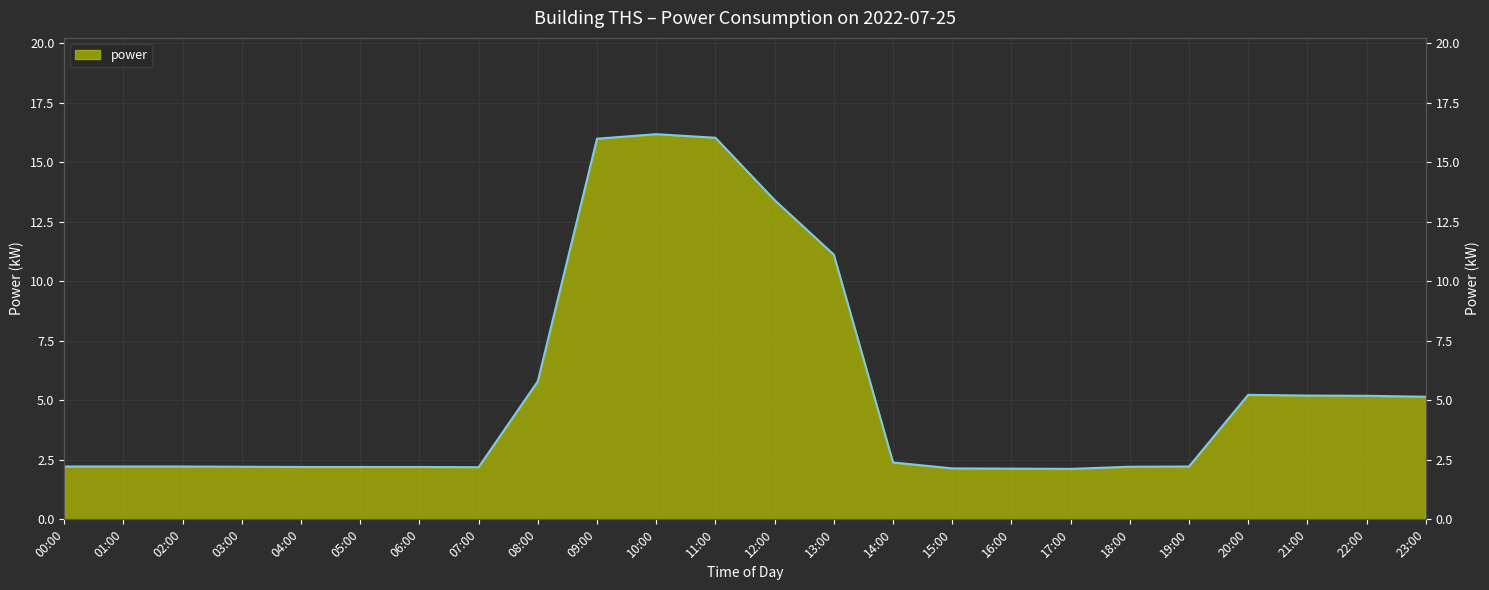

Approximately how many times larger is the value at 20:00 compared to 22:00?

1.0